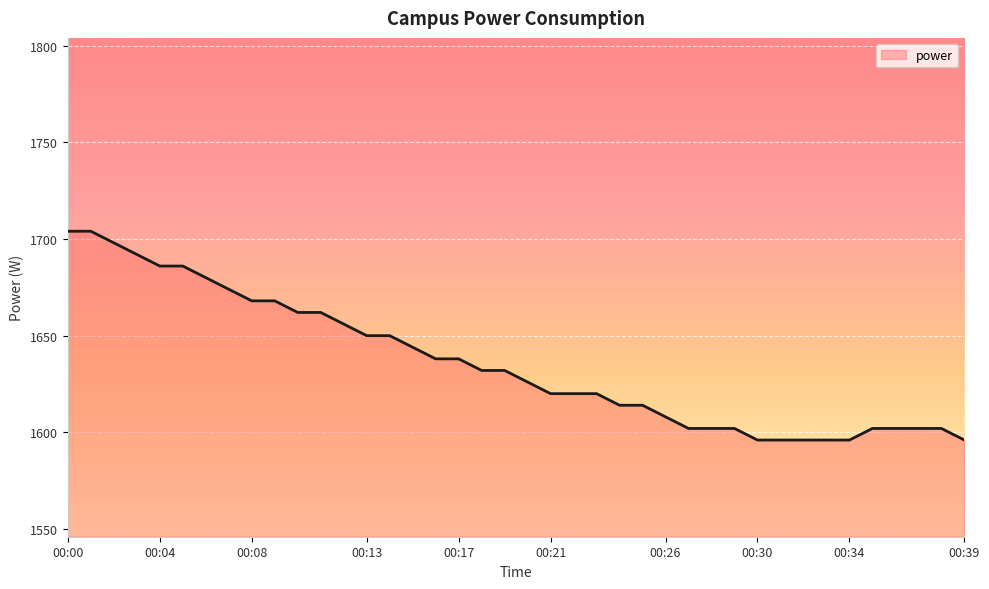

Reading left to right, what are all the values shown in this chart?

1704	1704	1698	1692	1686	1686	1680	1674	1668	1668	1662	1662	1656	1650	1650	1644	1638	1638	1632	1632	1626	1620	1620	1620	1614	1614	1608	1602	1602	1602	1596	1596	1596	1596	1596	1602	1602	1602	1602	1596